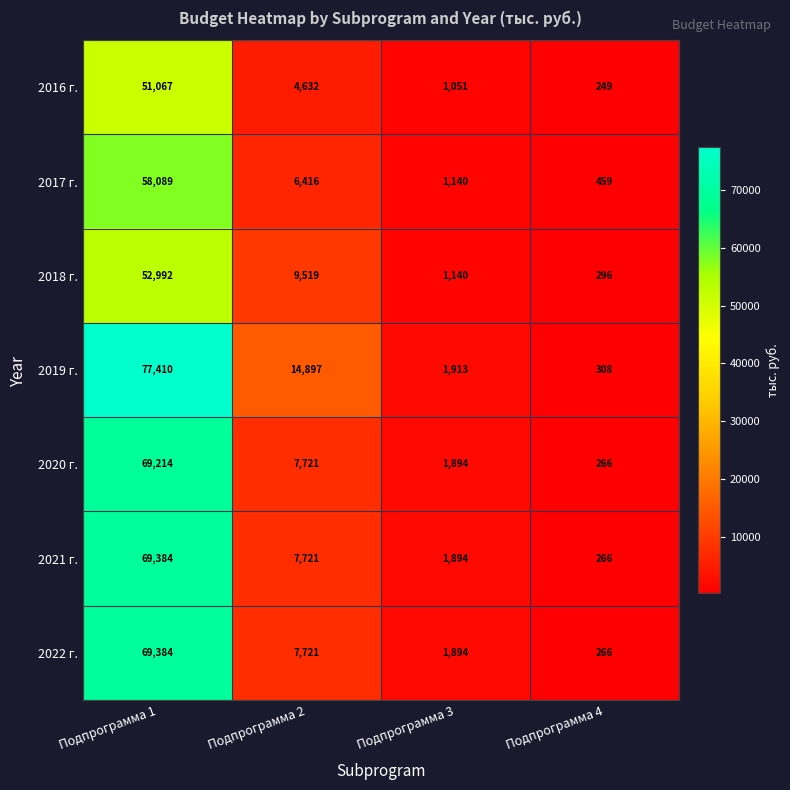

True or false: 2022 г. has a value of 29071 at Подпрограмма 1.

False